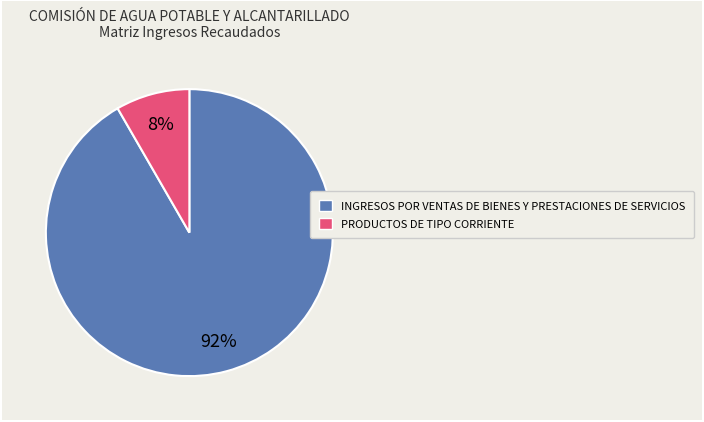

What is the largest slice in the pie chart?

INGRESOS POR VENTAS DE BIENES Y PRESTACIONES DE SERVICIOS